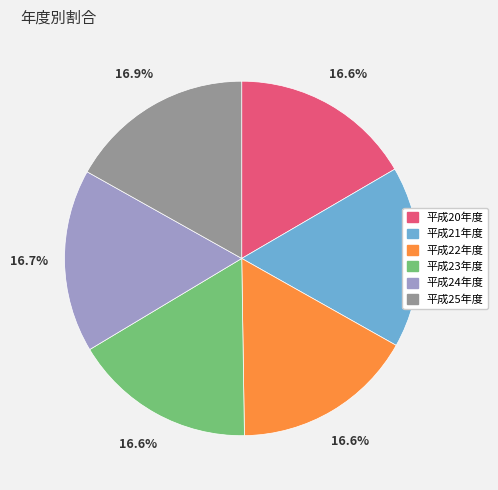

Combined, what portion of the pie is 平成25年度 and 平成24年度?

33.6%